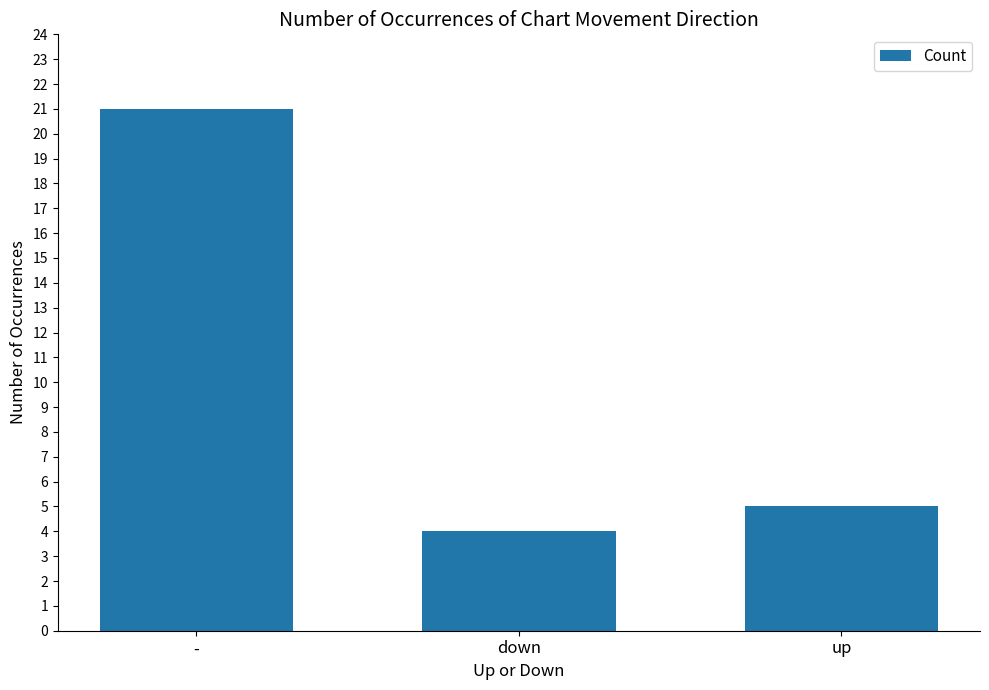

Reading left to right, list all the values displayed in this chart.

21	4	5